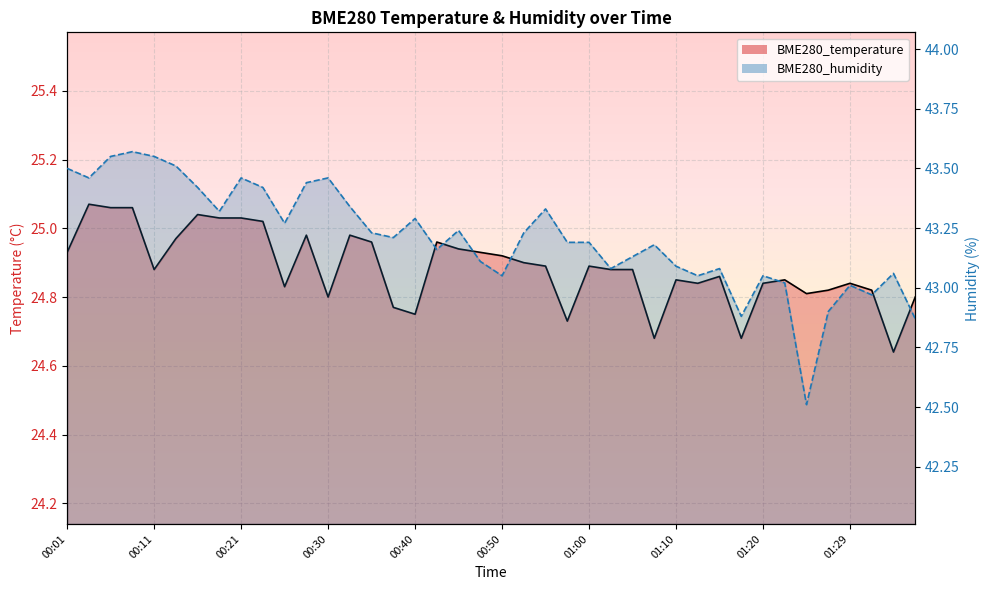

Is it true that BME280_humidity_line equals 27.1 at 01:00?

False